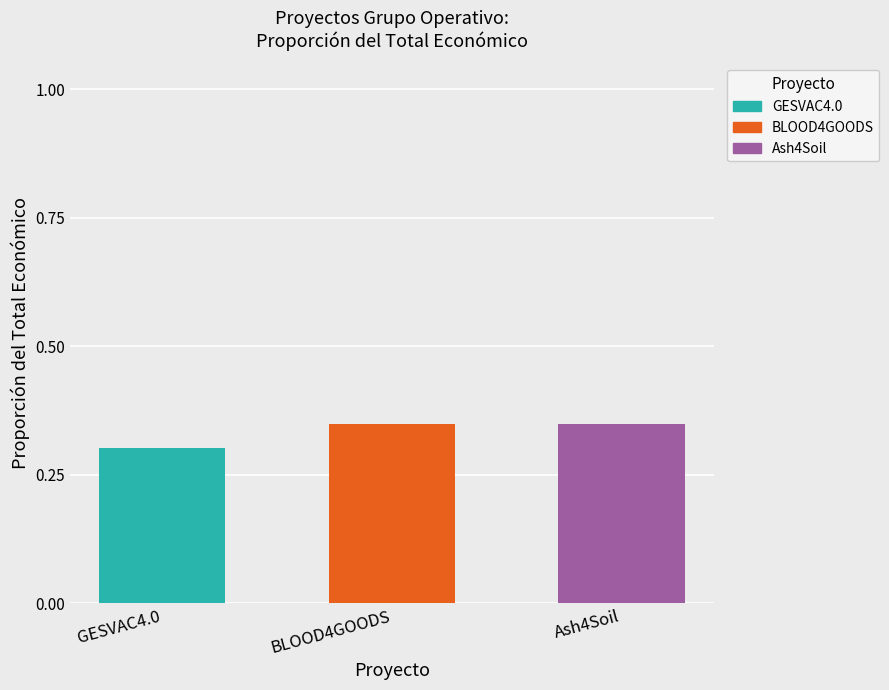

The value of GESVAC4.0 at GESVAC4.0 is 0.3. True or false?

True